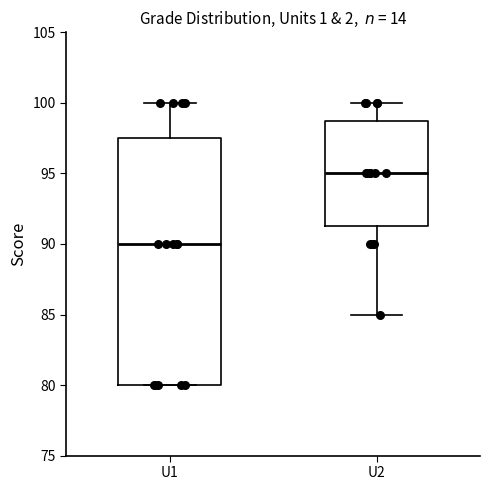

Reading left to right, transcribe this box plot: for each box, give where its median line is, the range the box spans, and where its two whiskers end, as read against the y-axis. The values are not printed on the chart, so give them approximately, as read against the axis.

U1: median 90.0, box 80.0 to 97.5, whiskers 80.0 to 100.0
U2: median 95.0, box 91.5 to 99.0, whiskers 85.0 to 100.0